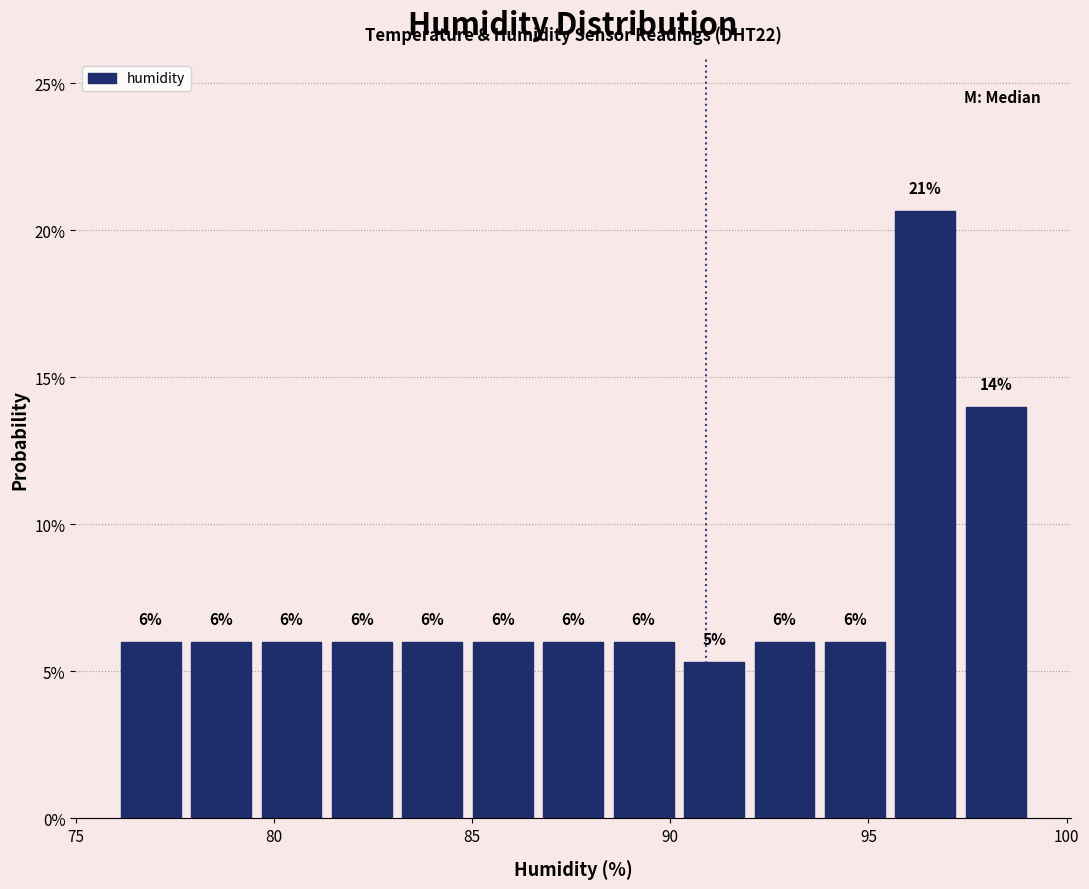

Read against the x-axis, roughly where is the centre of the tallest bar?

96.5